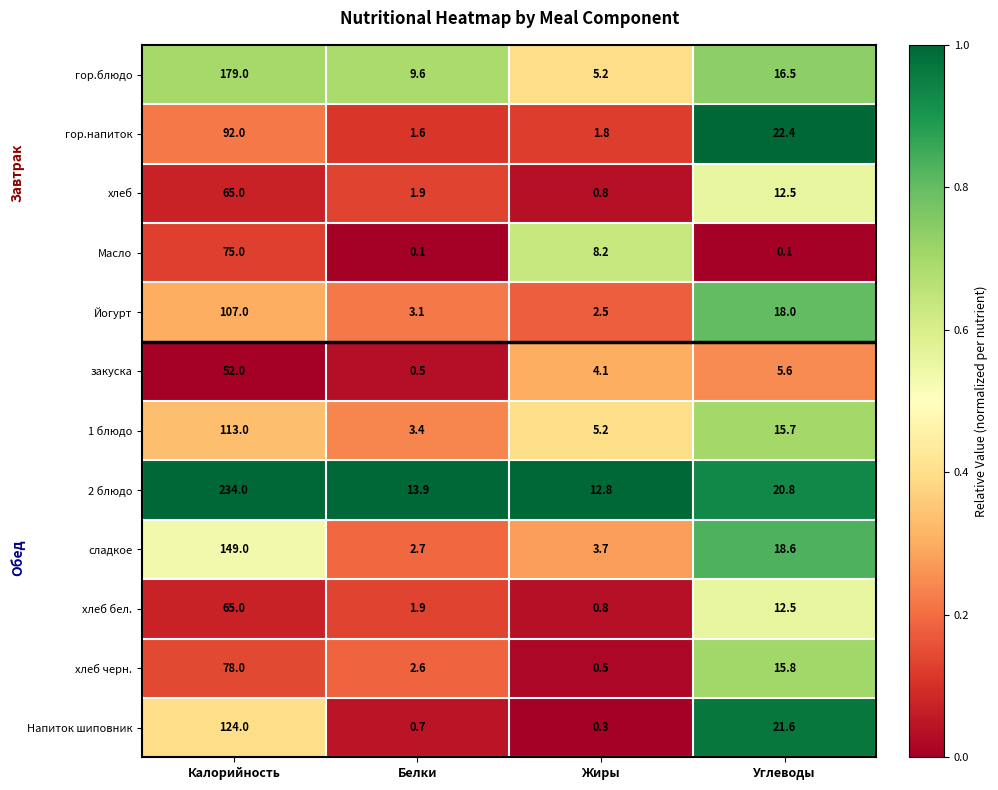

List the labels in order of Напиток шиповник value, smallest first.

Жиры, Белки, Углеводы, Калорийность